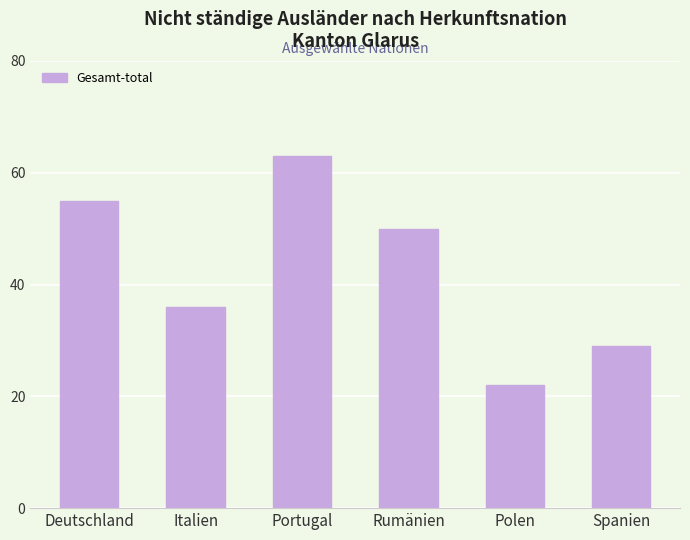

How many data points are less than 50?

3